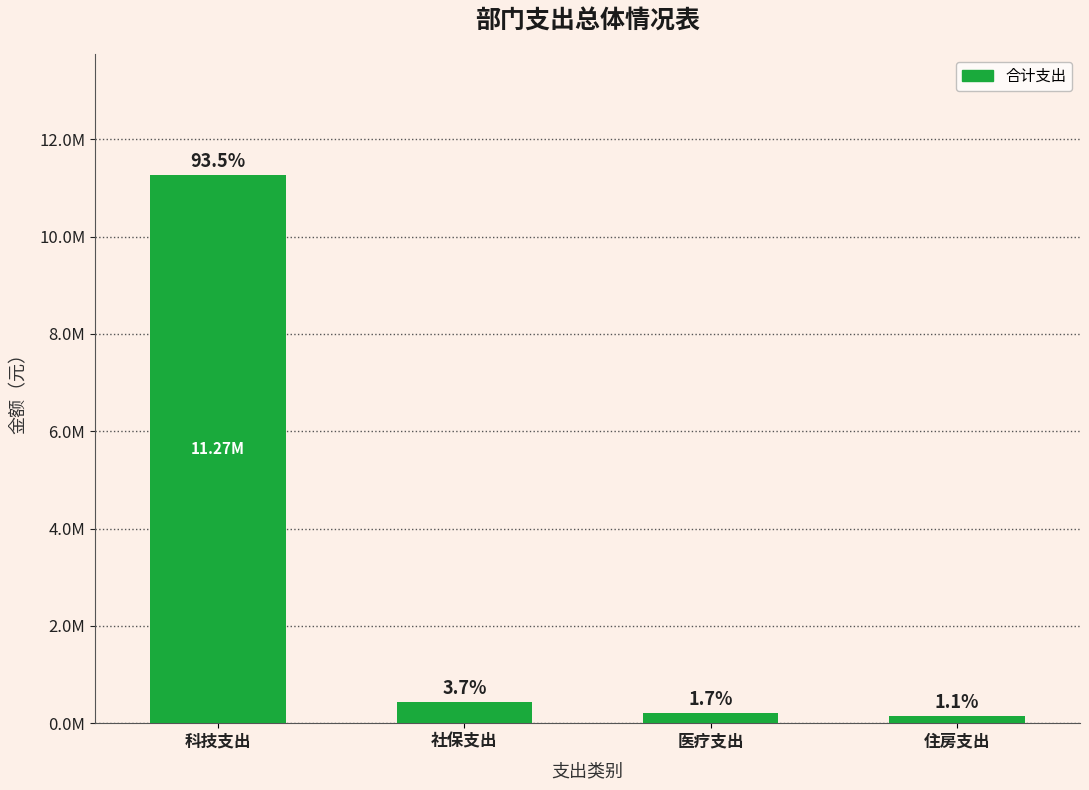

Are the bars horizontal?

No